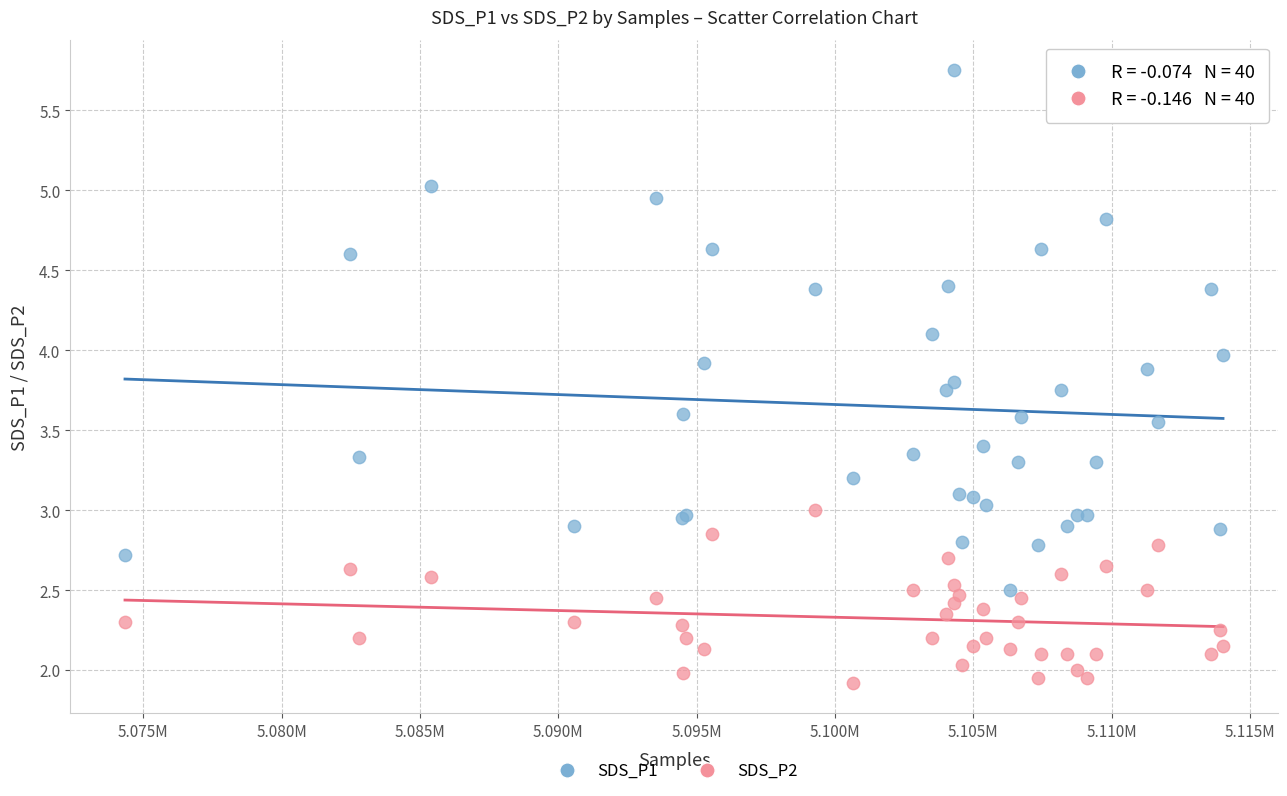

Which series reaches the maximum Y coordinate?

SDS_P1